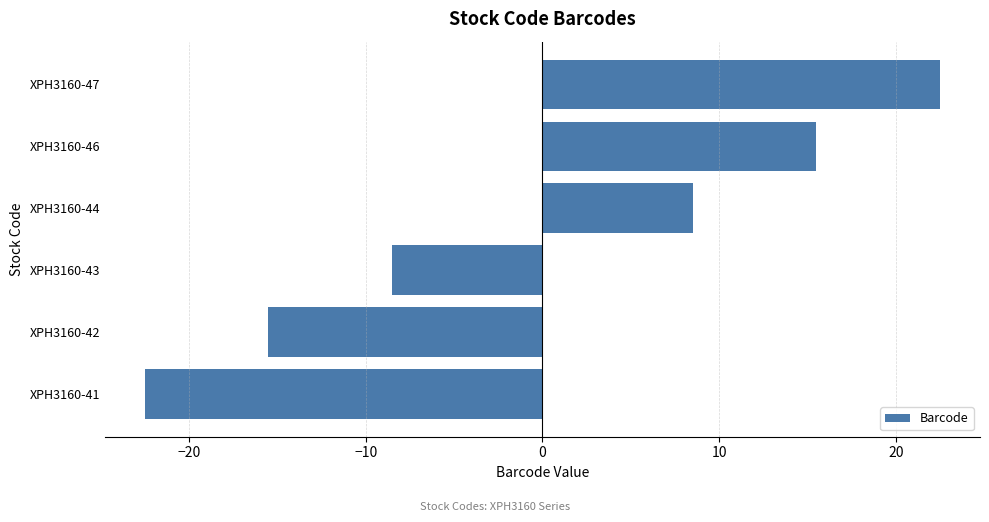

Is it true that the value at XPH3160-41 is -22.5?

True